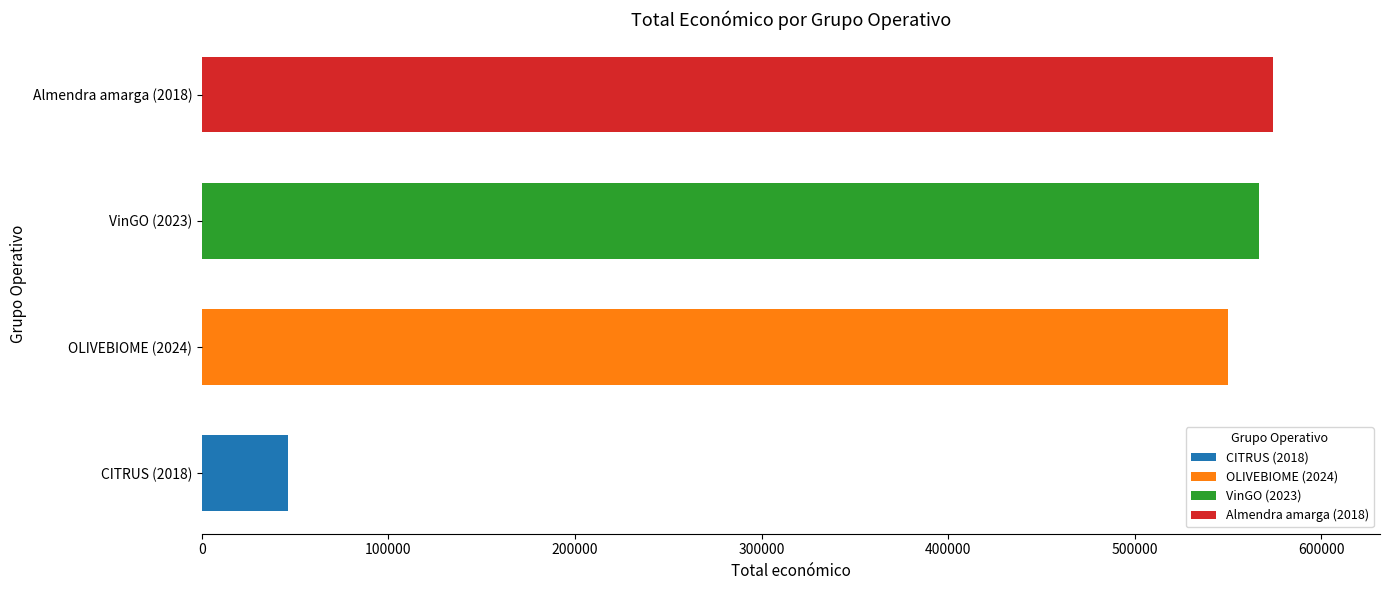

At which label does CITRUS (2018) reach its peak?

CITRUS (2018)